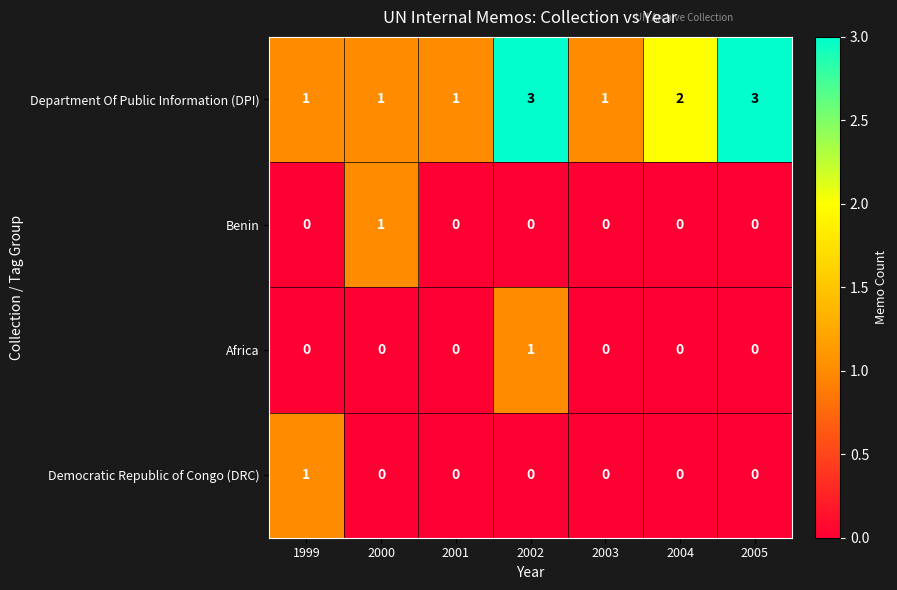

Is it true that Benin equals 2 at 2000?

False